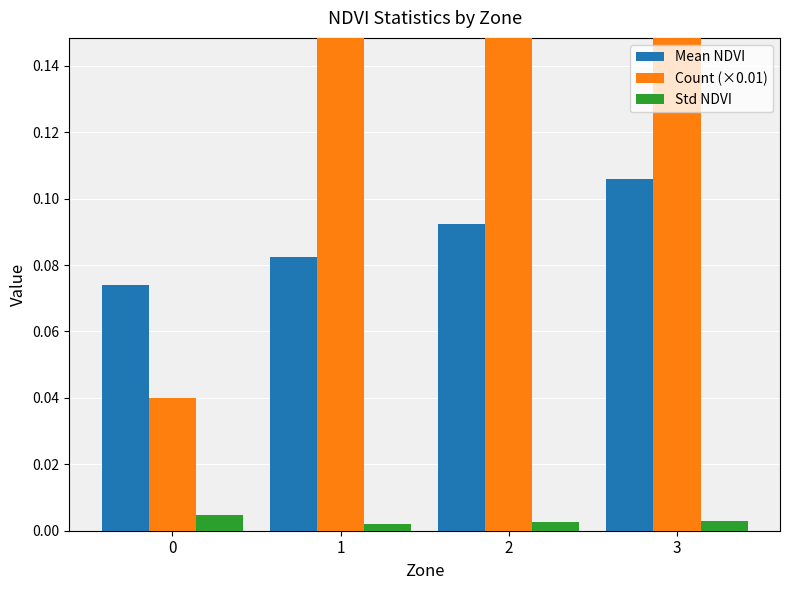

Reading left to right, what are all the values shown in this chart?

Mean NDVI: 0=0.1	1=0.1	2=0.1	3=0.1
Count (×0.01): 0=0.0	1=0.2	2=0.2	3=0.3
Std NDVI: 0=0.0	1=0.0	2=0.0	3=0.0